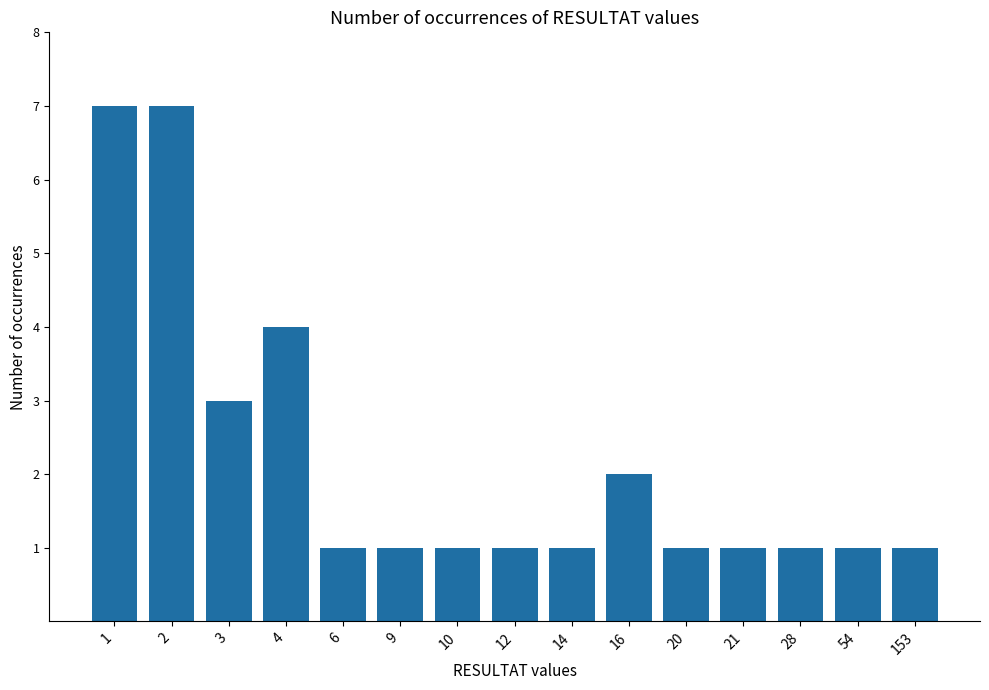

What is the ratio of the value at 28 to the value at 12?

1.0